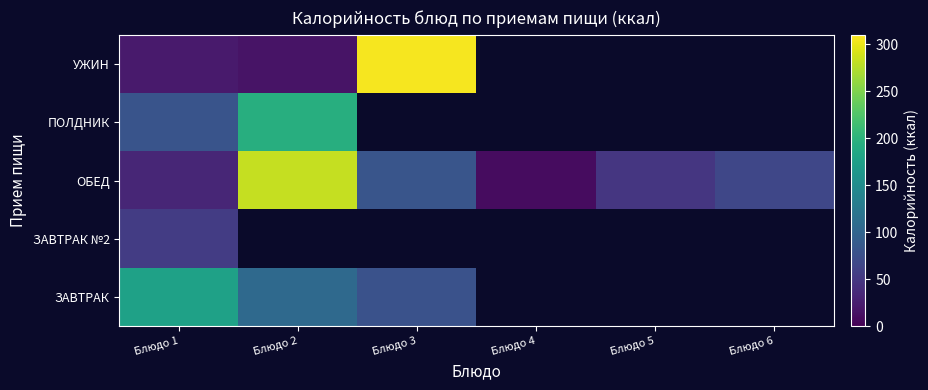

Where is ОБЕД nearest to the value 146?

Блюдо 3